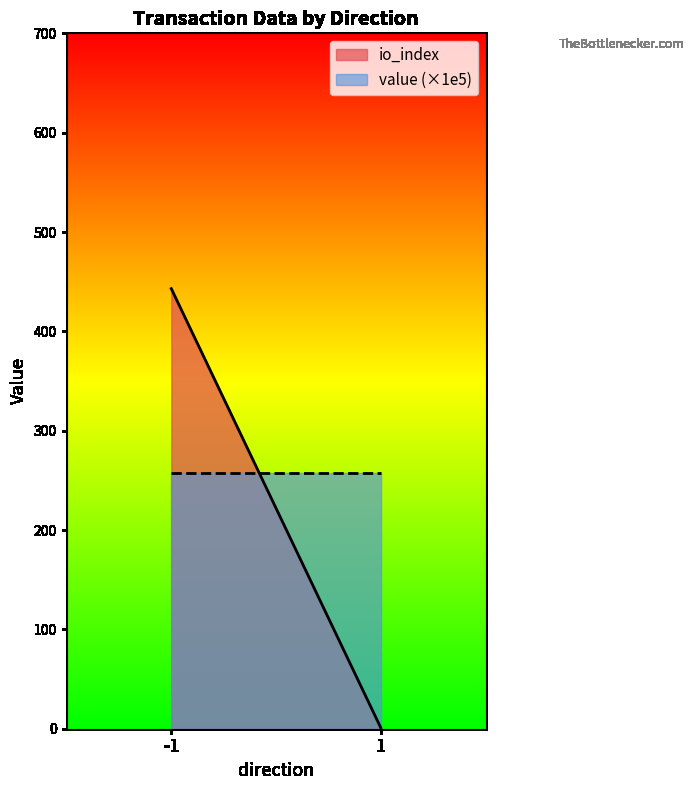

What are all the series names shown in the legend?

io_index, value (×1e5)